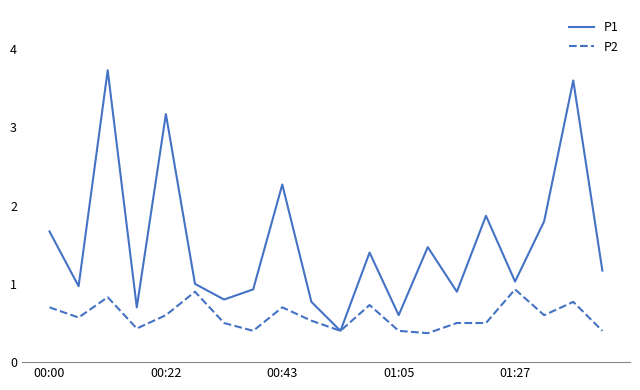

Which series has the largest total across all categories?

P1